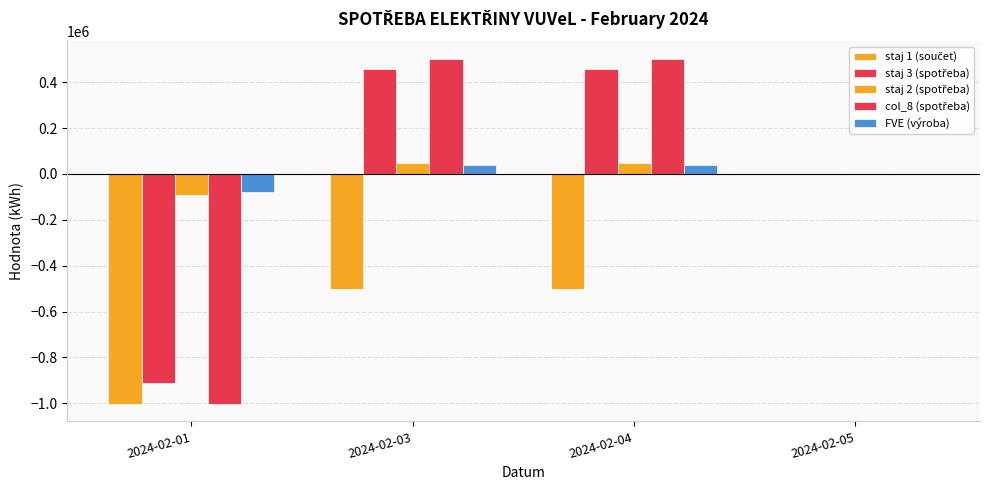

Reading left to right, transcribe all the data shown in this chart.

staj 1 (součet): 2024-02-01=-1003828.0	2024-02-03=-501914.0	2024-02-04=-501914.0	2024-02-05=0.0
staj 3 (spotřeba): 2024-02-01=-911113.0	2024-02-03=455556.5	2024-02-04=455556.5	2024-02-05=0.0
staj 2 (spotřeba): 2024-02-01=-91810.0	2024-02-03=45905.0	2024-02-04=45905.0	2024-02-05=0.0
col_8 (spotřeba): 2024-02-01=-1003828.0	2024-02-03=501914.0	2024-02-04=501914.0	2024-02-05=0.0
FVE (výroba): 2024-02-01=-79278.0	2024-02-03=39639.0	2024-02-04=39639.0	2024-02-05=0.0